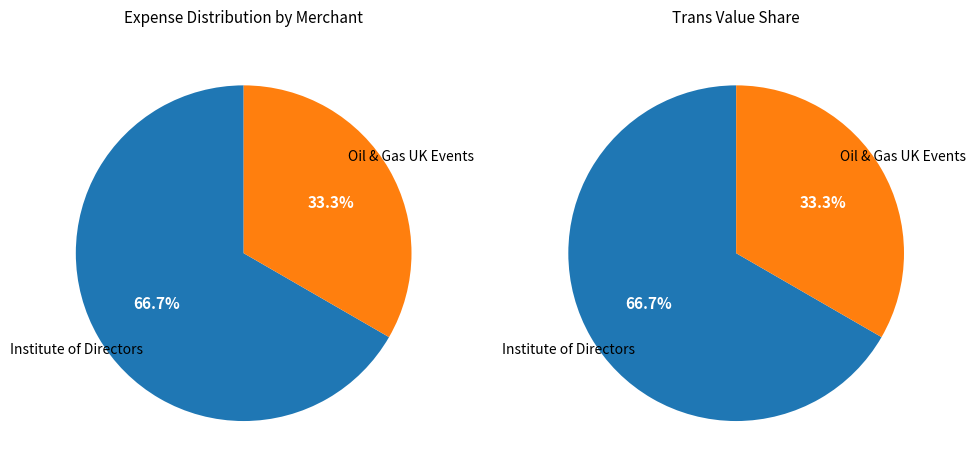

To the nearest percent, what is the difference between the Institute of Directors and Oil & Gas UK Events slice percentages?

33%